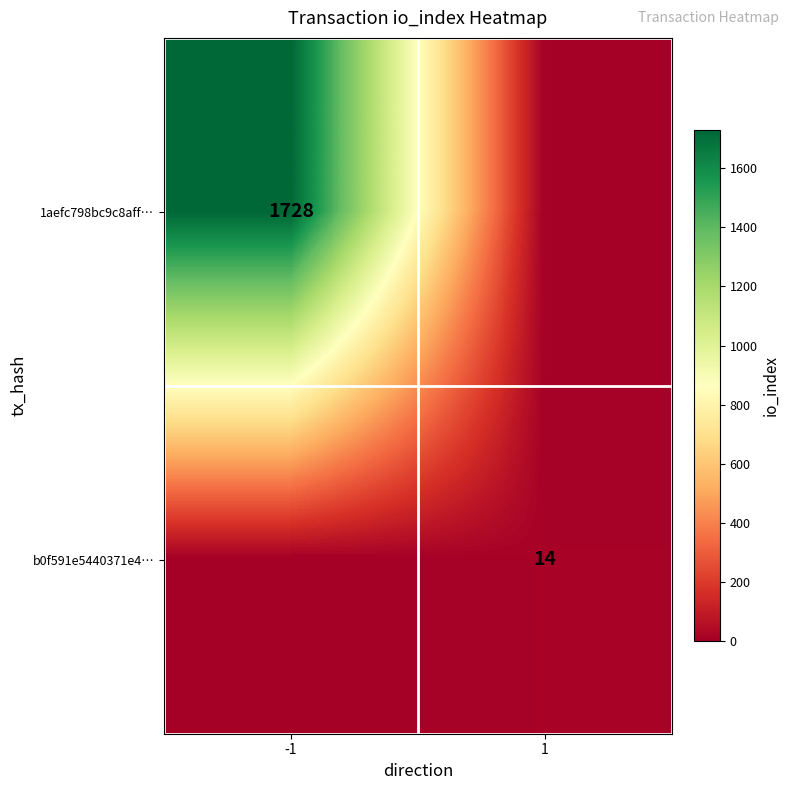

At which category is the sum across all series the highest?

-1